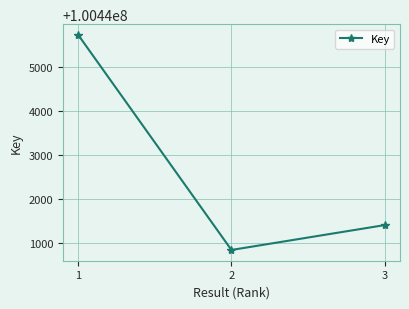

What is the minimum value shown in the chart?

100440844